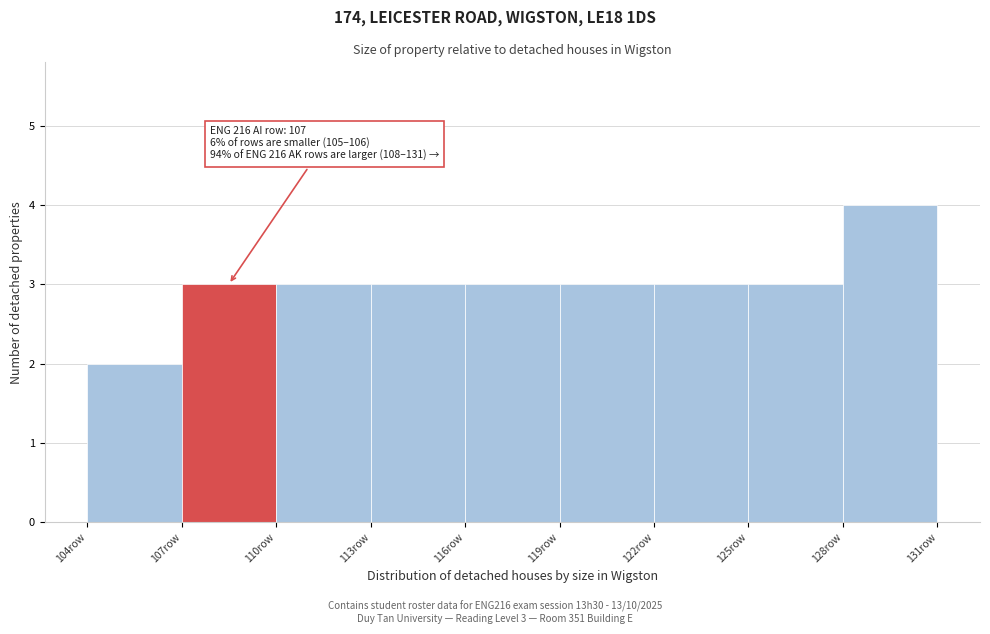

Which range on the x-axis has the tallest bar?

128 to 131